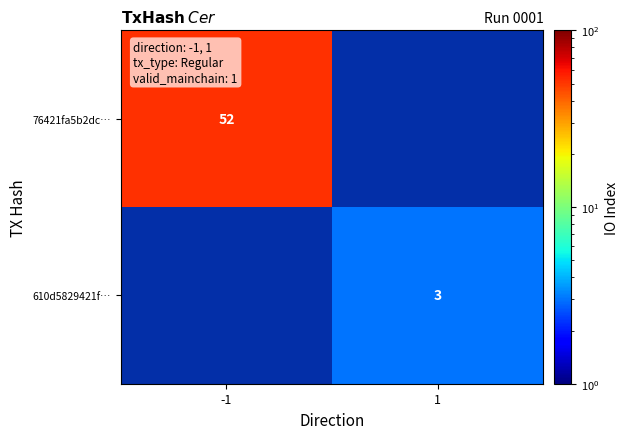

What is the greatest value displayed?

52.0